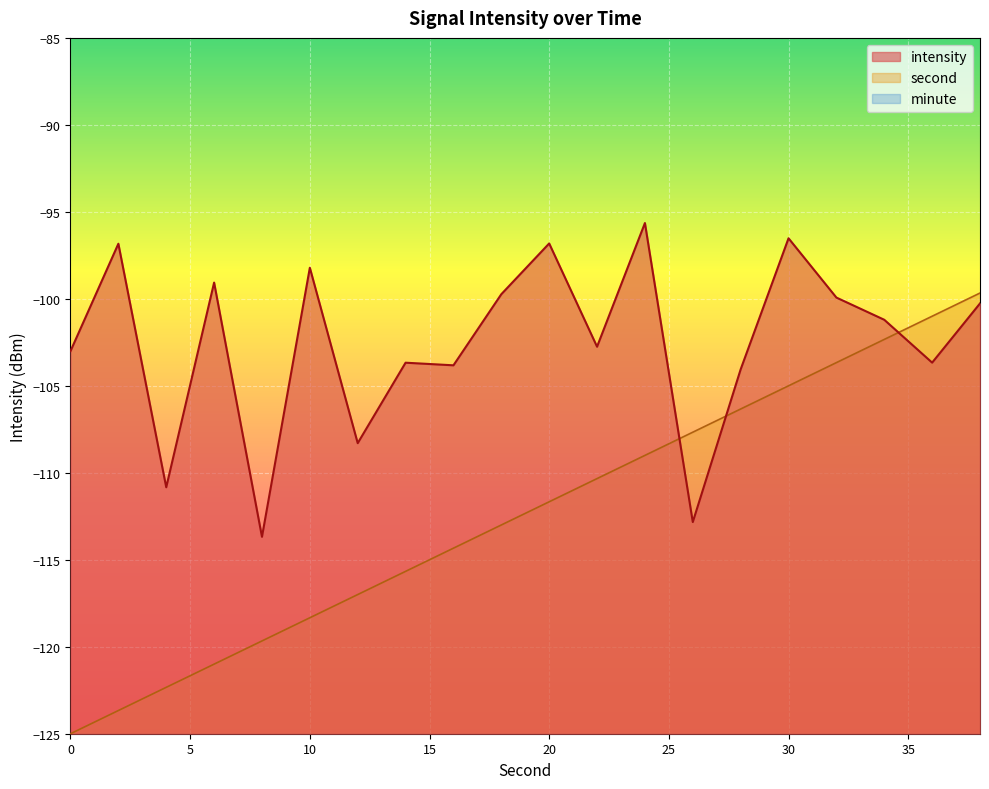

At how many categories does at least one series exceed -118?

20